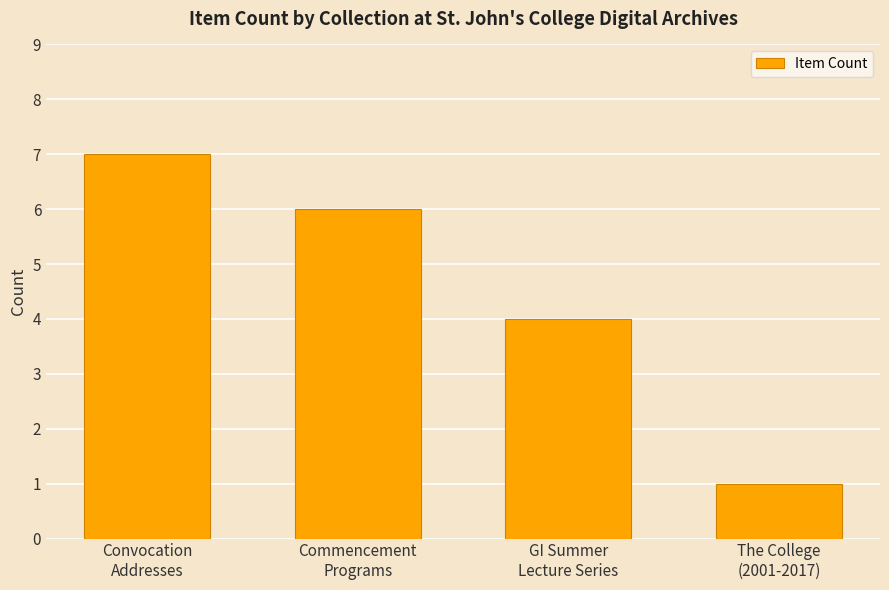

What is the label of the 3rd bar from the left?

GI Summer
Lecture Series